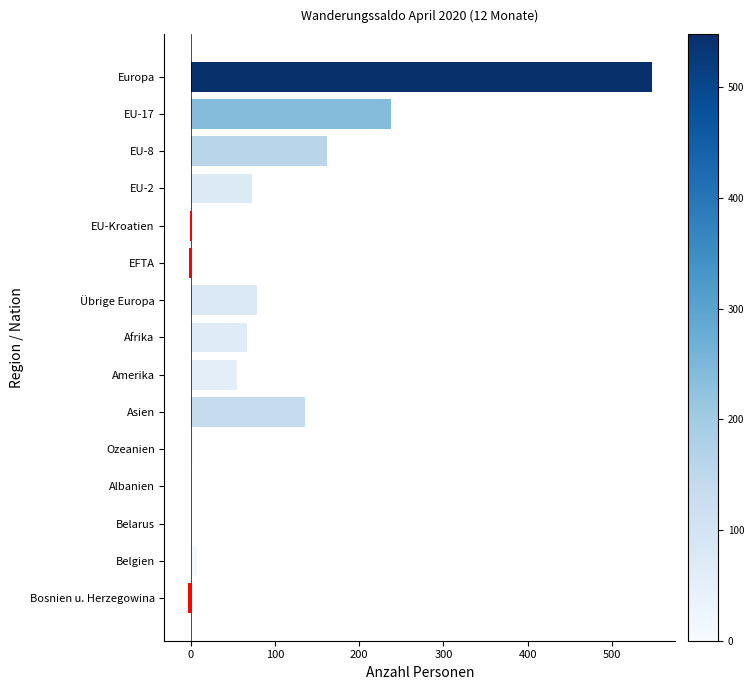

Is it true that the value at Asien is 135?

True